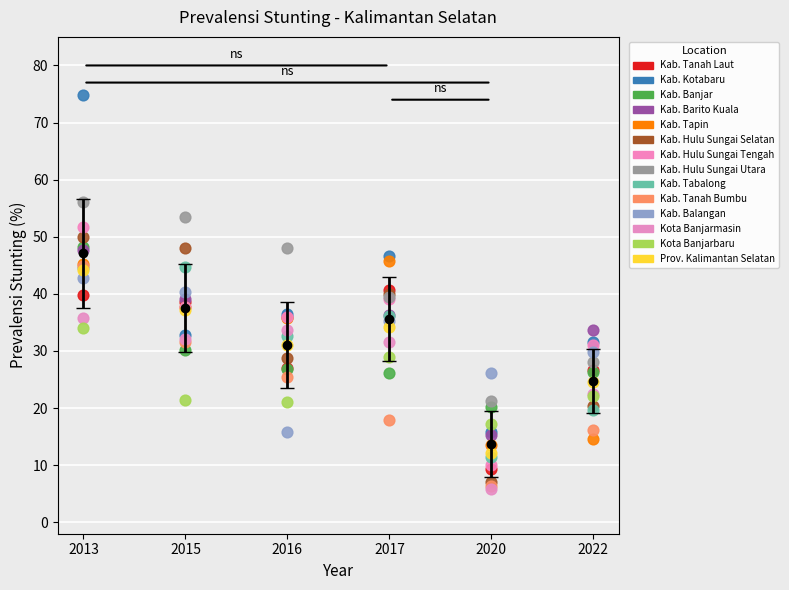

Which series reaches the maximum Y coordinate?

Kab. Kotabaru